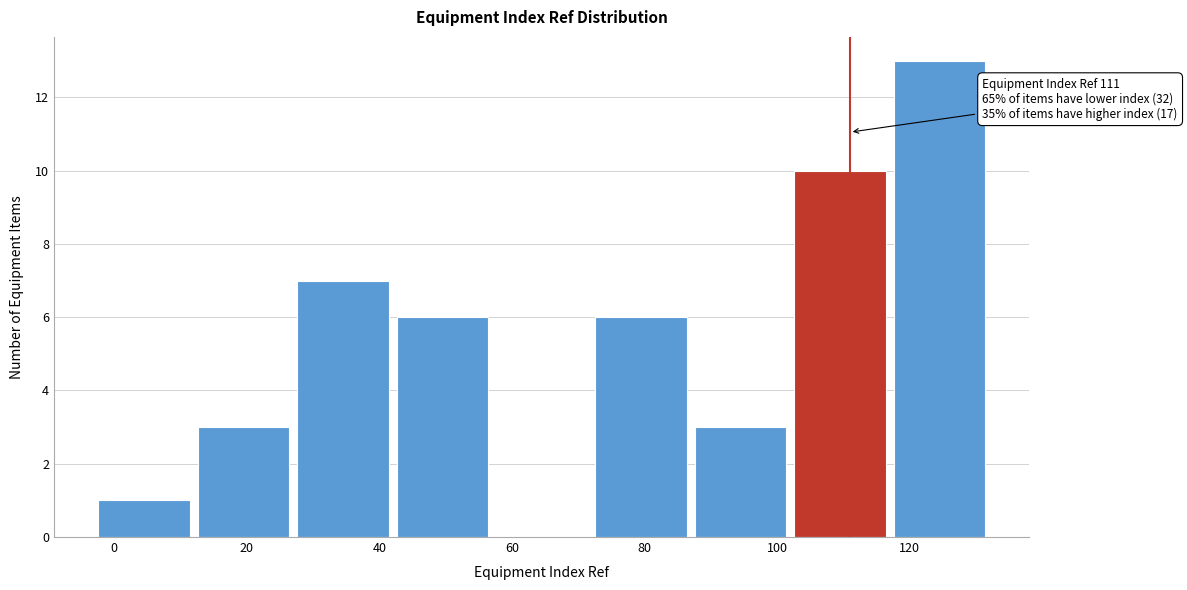

Over which range of the x-axis is the bar tallest?

117 to 132